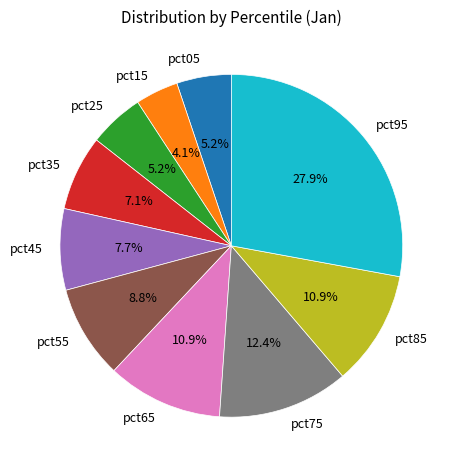

How many segments does this pie chart have?

10